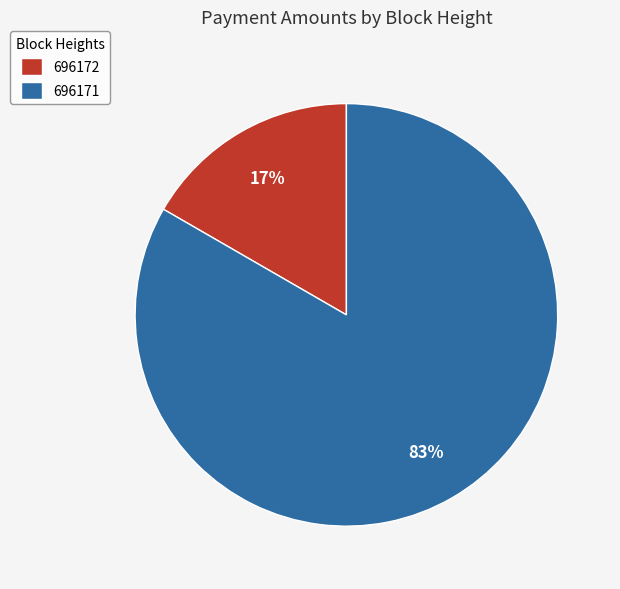

What percentage is the 696172 slice, to the nearest percent?

17%